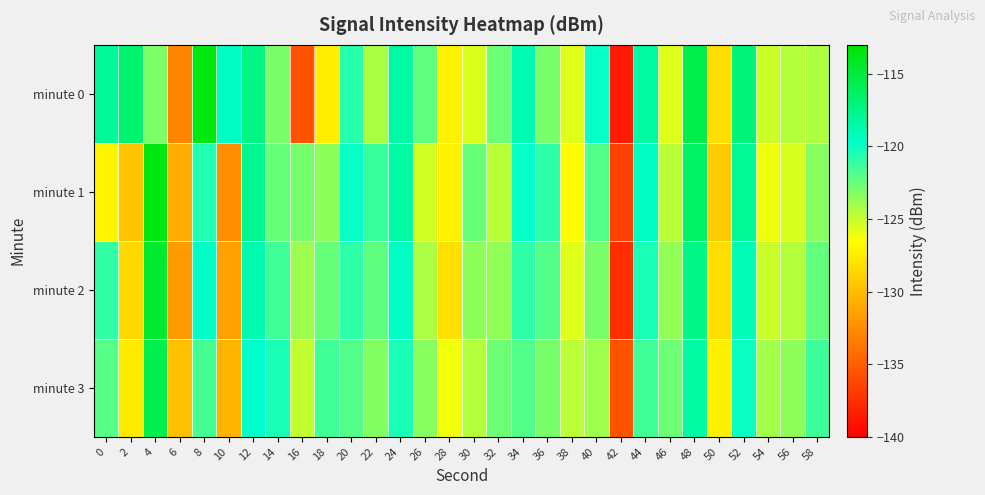

Between 20 and 58, which is larger?

20